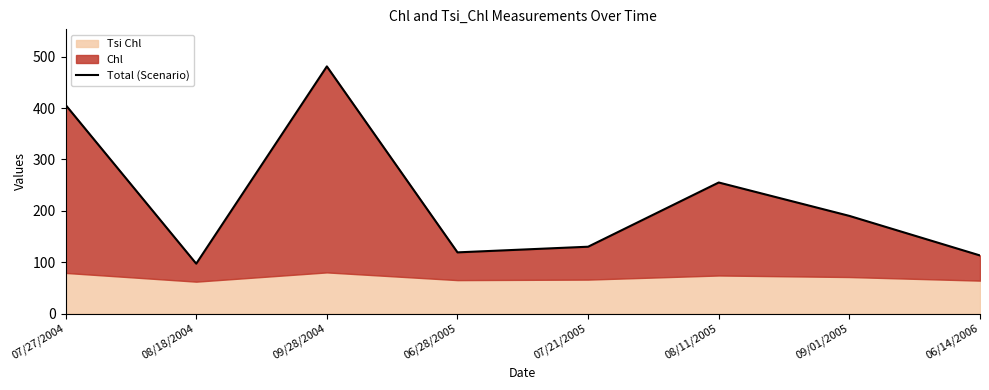

What is the label of the 8th point from the right?

07/27/2004